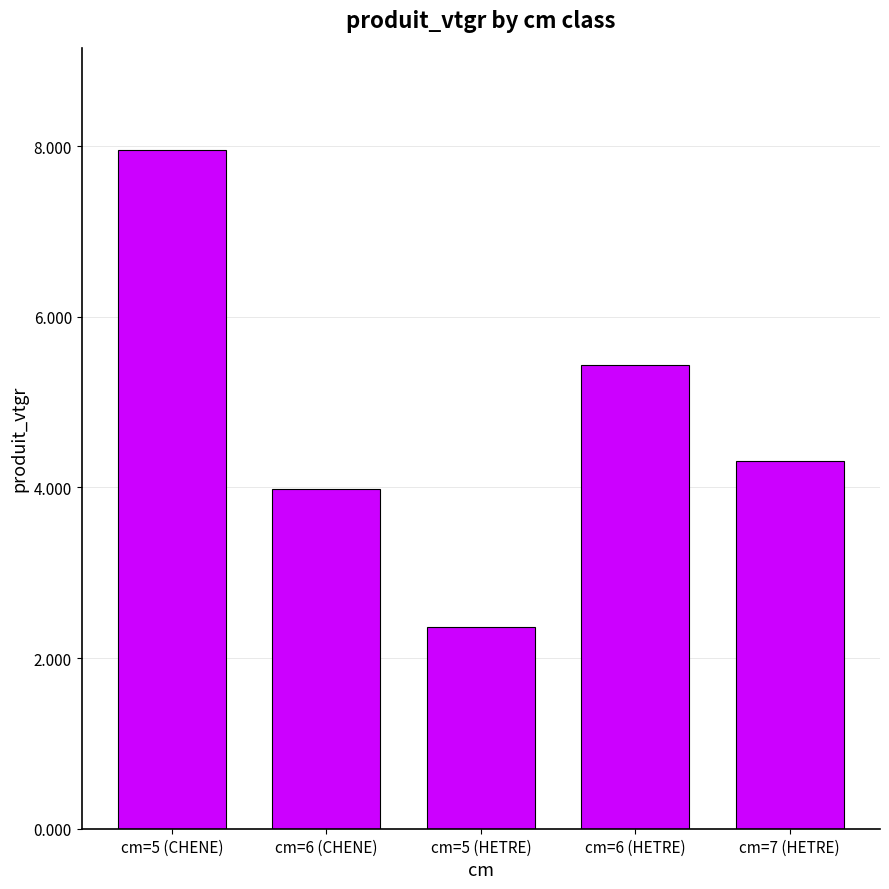

Reading left to right, extract all data points from this chart.

cm=5 (CHENE)=8.0	cm=6 (CHENE)=4.0	cm=5 (HETRE)=2.4	cm=6 (HETRE)=5.4	cm=7 (HETRE)=4.3